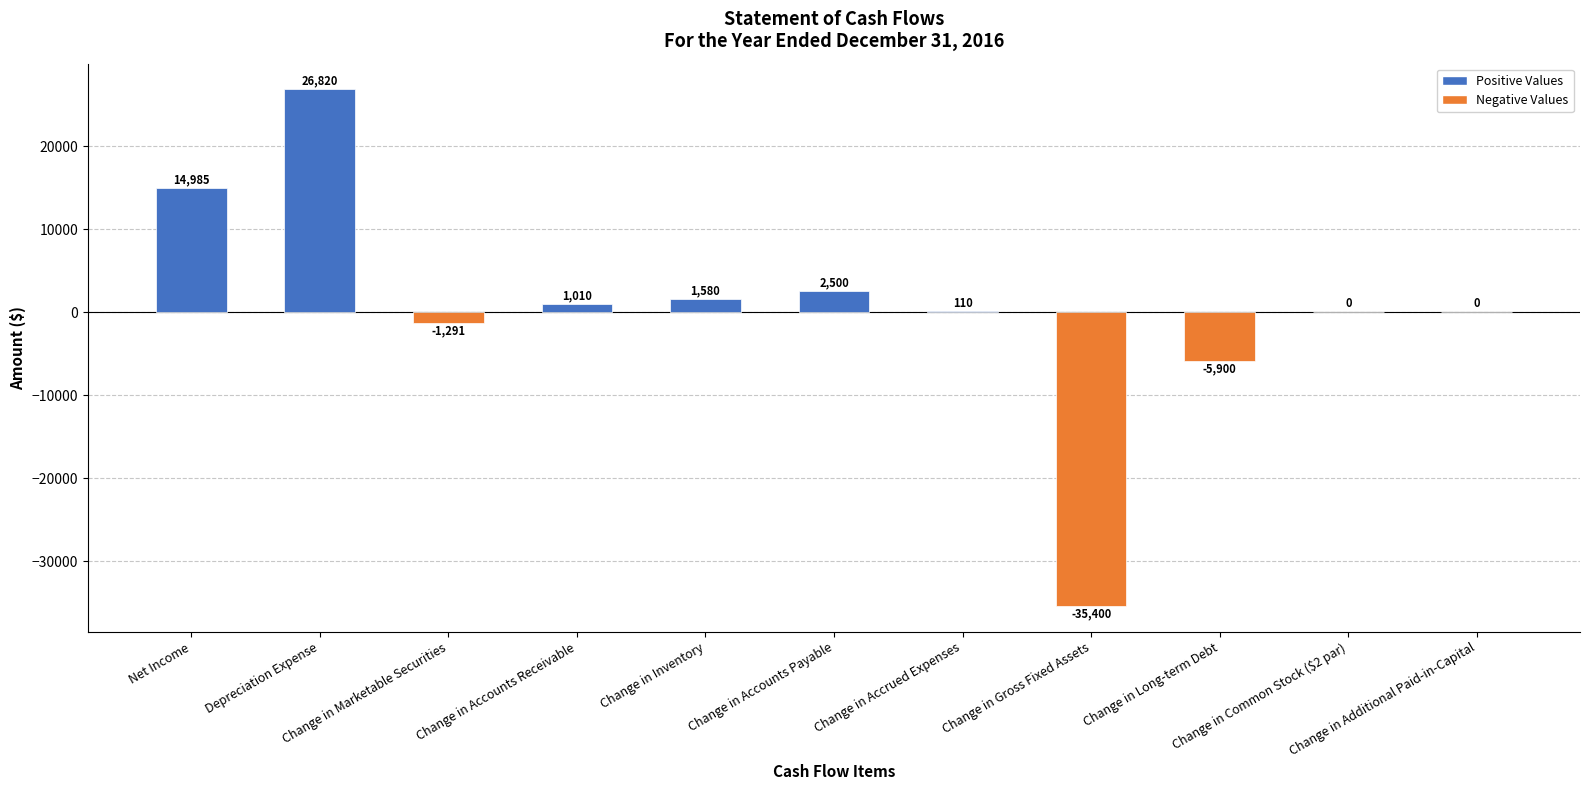

Are the bars horizontal?

No